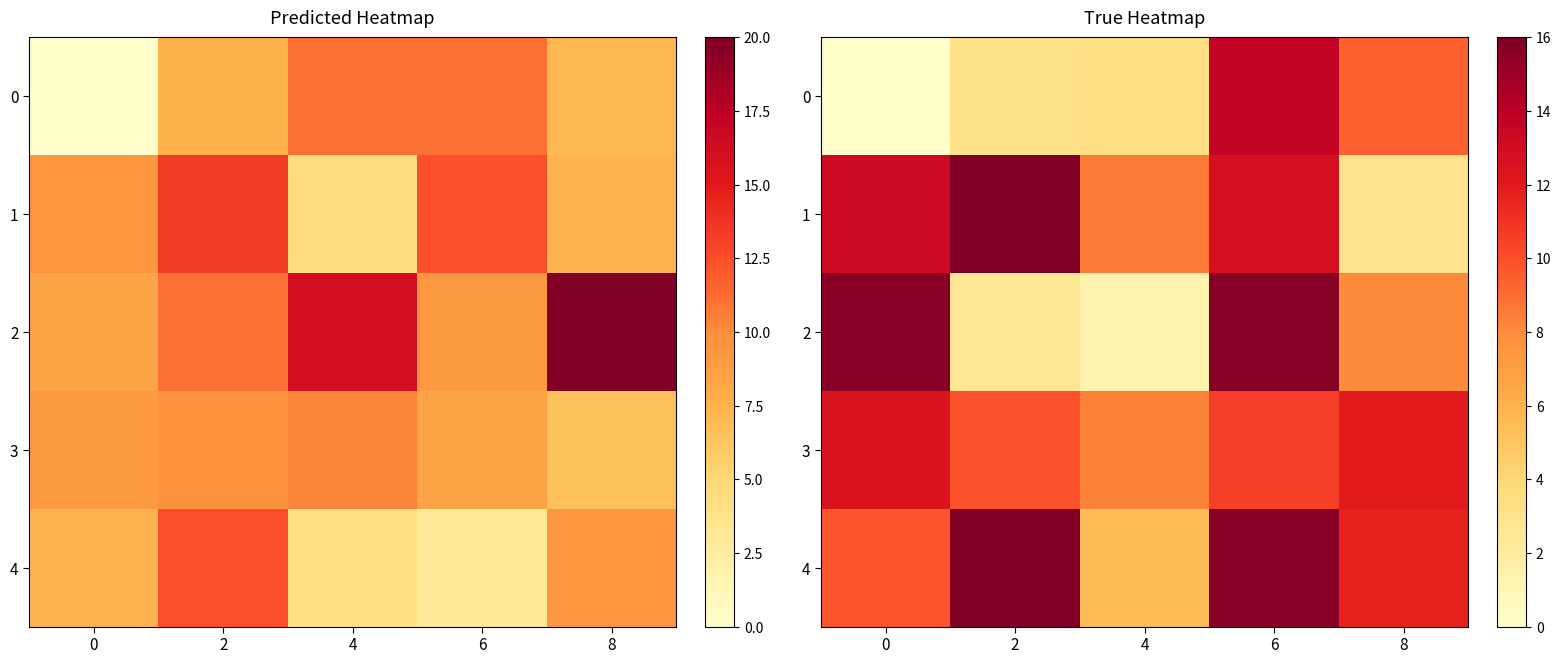

Which label corresponds to the largest value in the chart?

2